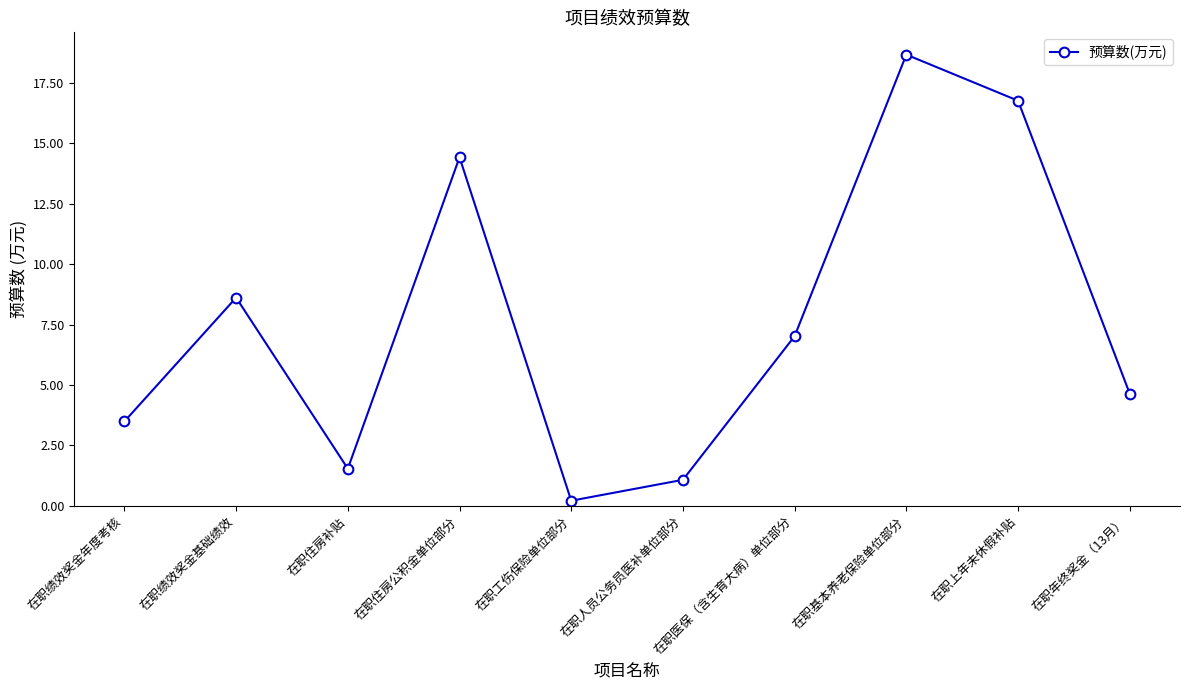

Between 在职人员公务员医补单位部分 and 在职工伤保险单位部分, which is larger?

在职人员公务员医补单位部分